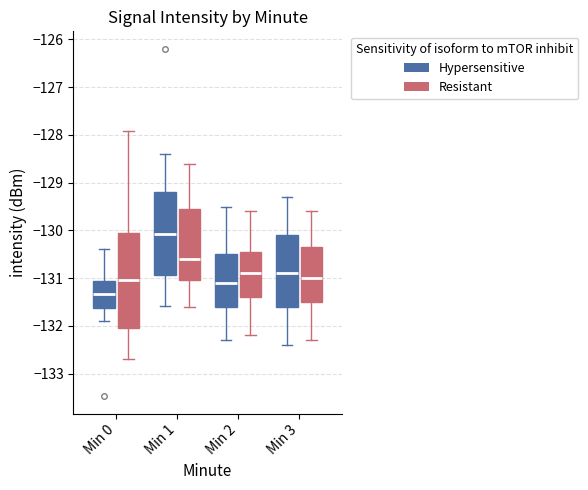

Reading left to right, transcribe this box plot: for each box, give where its median line is, the range the box spans, and where its two whiskers end, as read against the y-axis. The values are not printed on the chart, so give them approximately, as read against the axis.

Min 0 (Hypersensitive): median -131.3, box -131.6 to -131.1, whiskers -131.9 to -130.4
Min 0 (Resistant): median -131.0, box -132.0 to -130.1, whiskers -132.7 to -127.9
Min 1 (Hypersensitive): median -130.1, box -130.9 to -129.2, whiskers -131.6 to -128.4
Min 1 (Resistant): median -130.6, box -131.0 to -129.5, whiskers -131.6 to -128.6
Min 2 (Hypersensitive): median -131.1, box -131.6 to -130.5, whiskers -132.3 to -129.5
Min 2 (Resistant): median -130.9, box -131.4 to -130.4, whiskers -132.2 to -129.6
Min 3 (Hypersensitive): median -130.9, box -131.6 to -130.1, whiskers -132.4 to -129.3
Min 3 (Resistant): median -131.0, box -131.5 to -130.3, whiskers -132.3 to -129.6